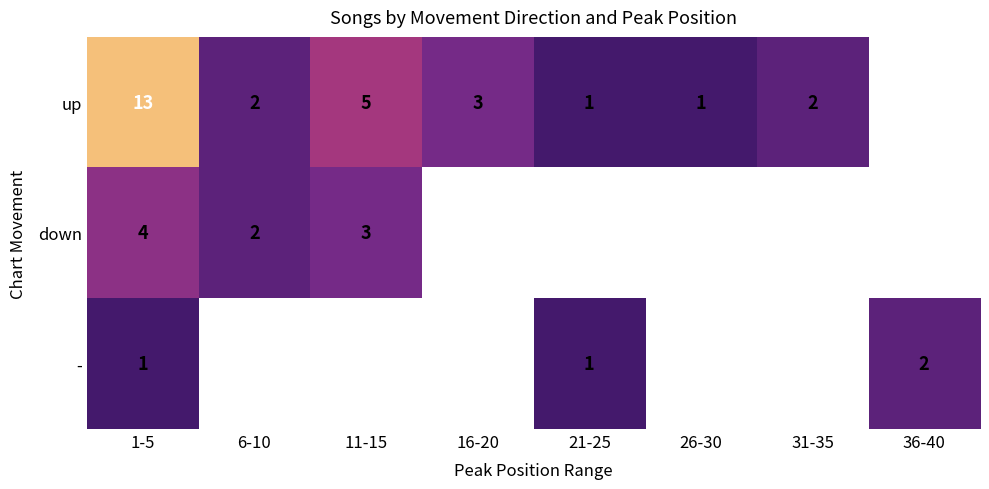

At which category is the sum across all series the highest?

1-5